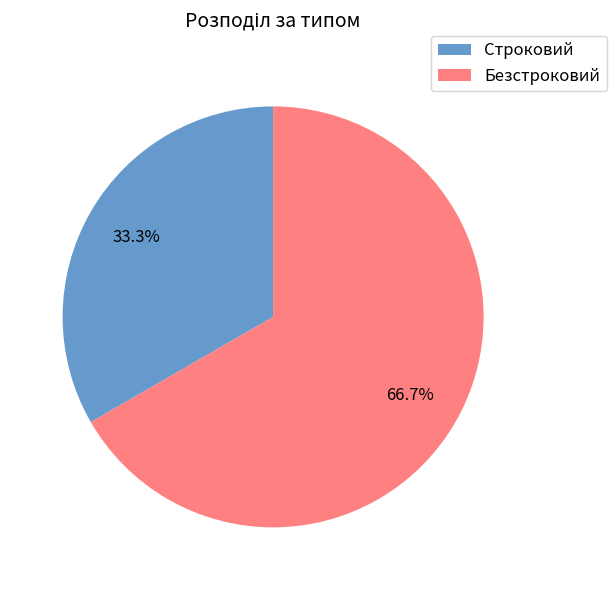

Is it true that Строковий is 33% of the pie?

True